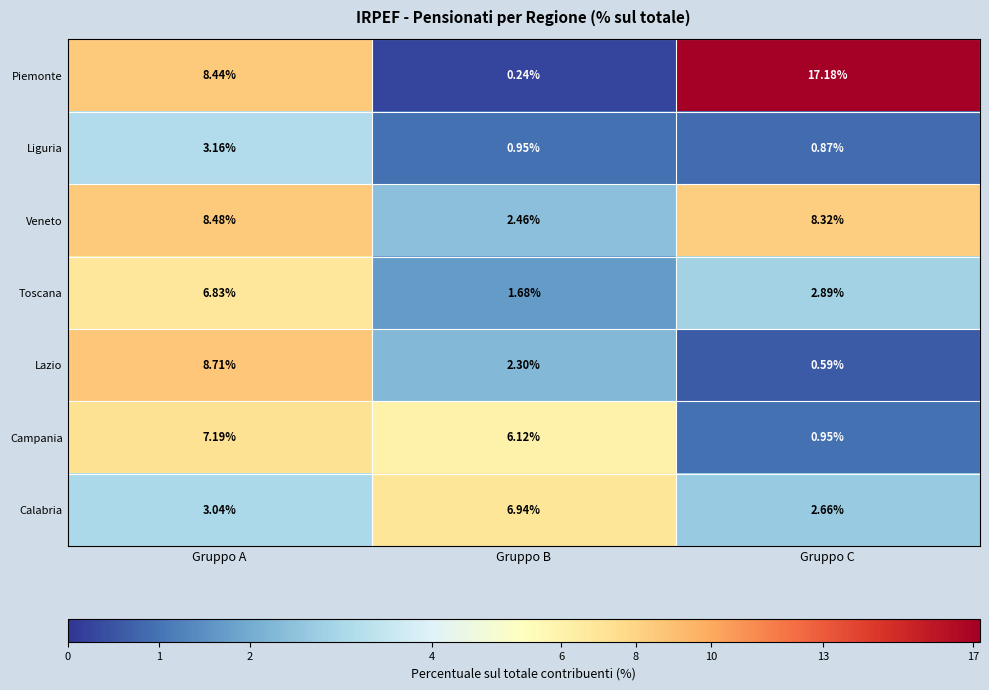

At which label is Campania closest to 4?

Gruppo B